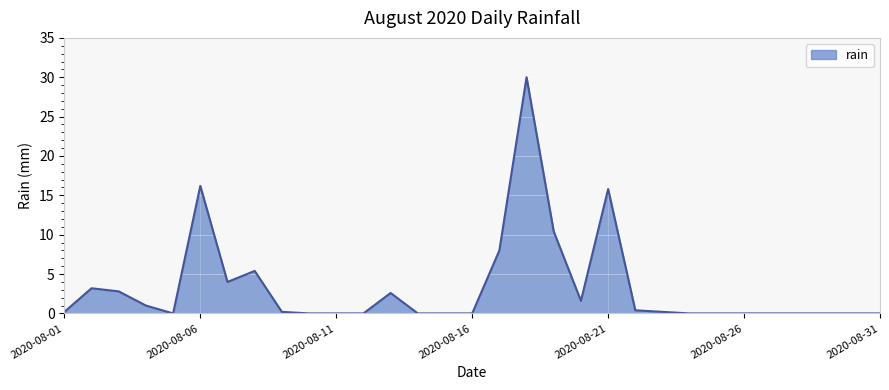

What is the maximum value shown in the chart?

30.0